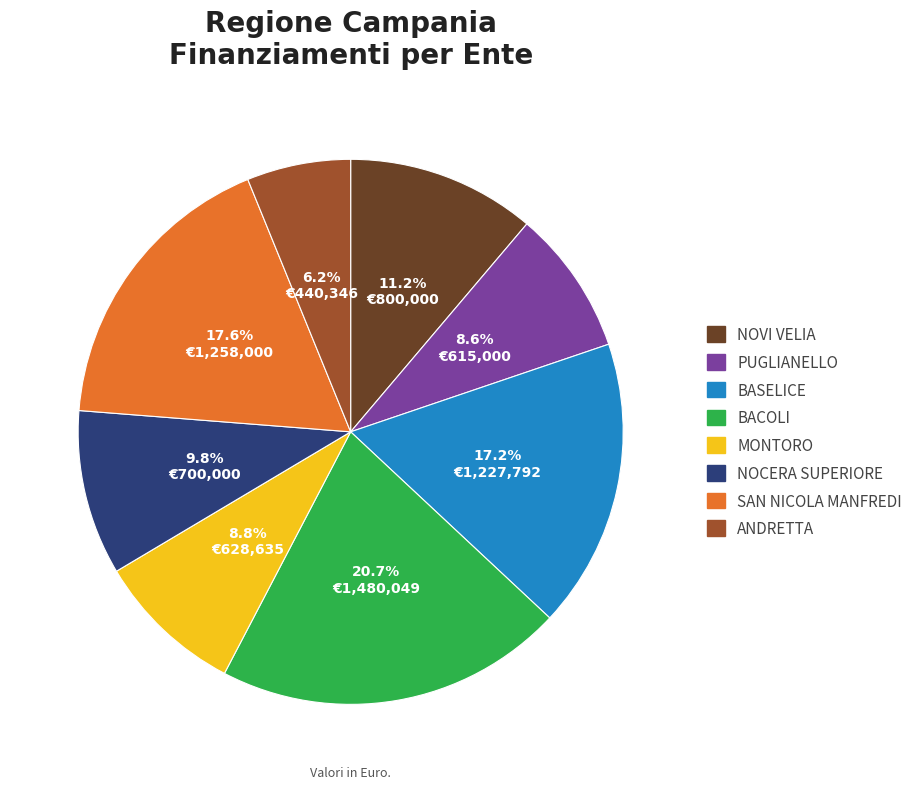

Count the number of slices in the pie.

8